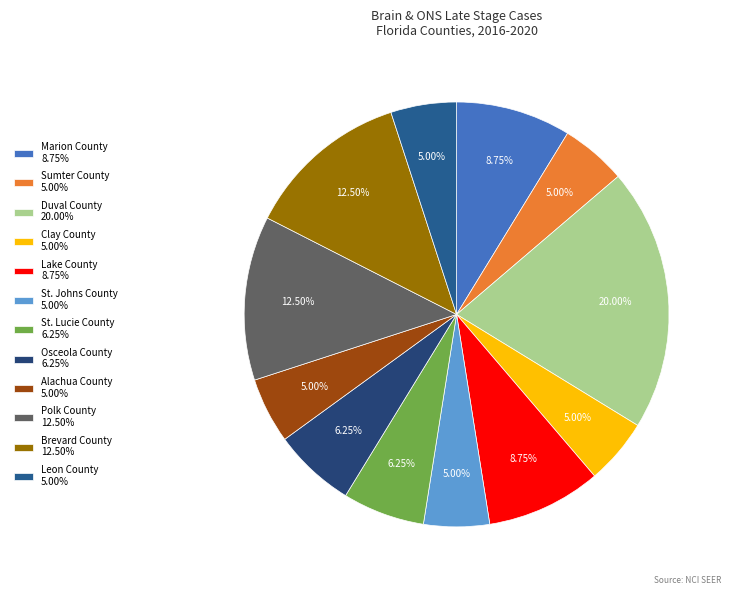

Count the number of slices in the pie.

12